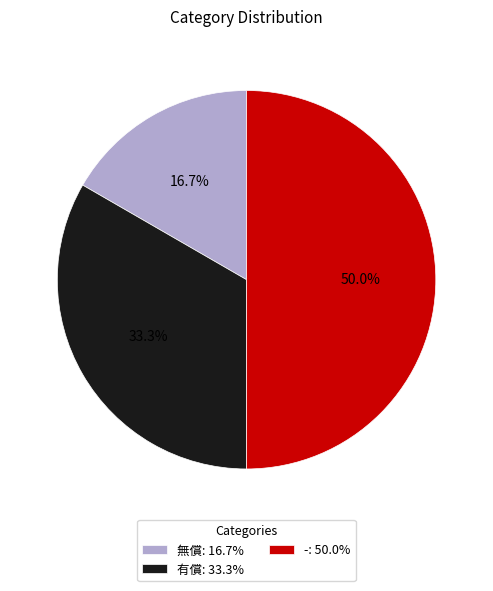

Which slice is the largest?

-